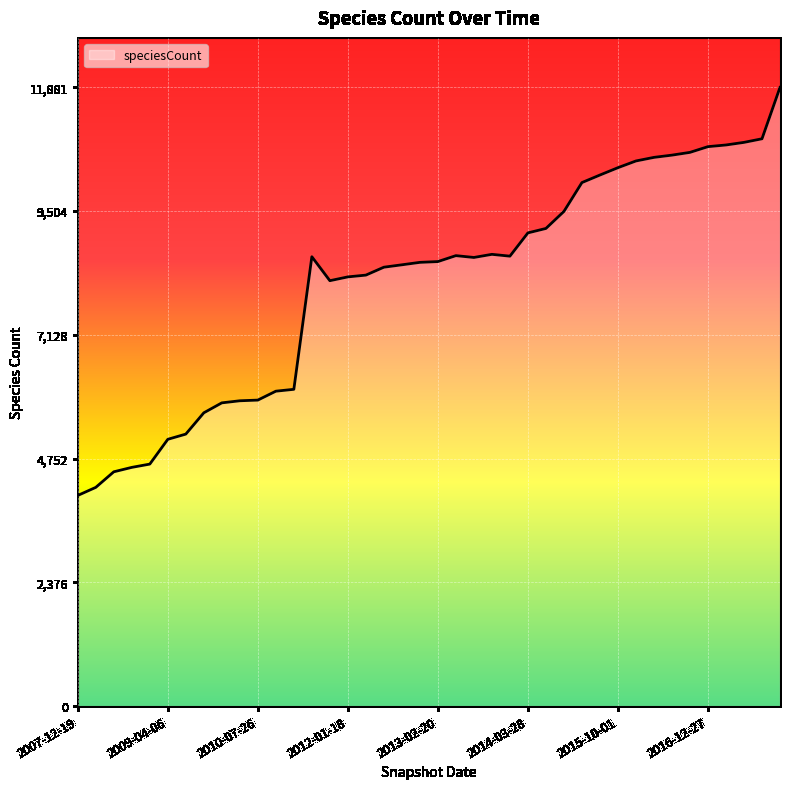

What is the greatest value displayed?

11881